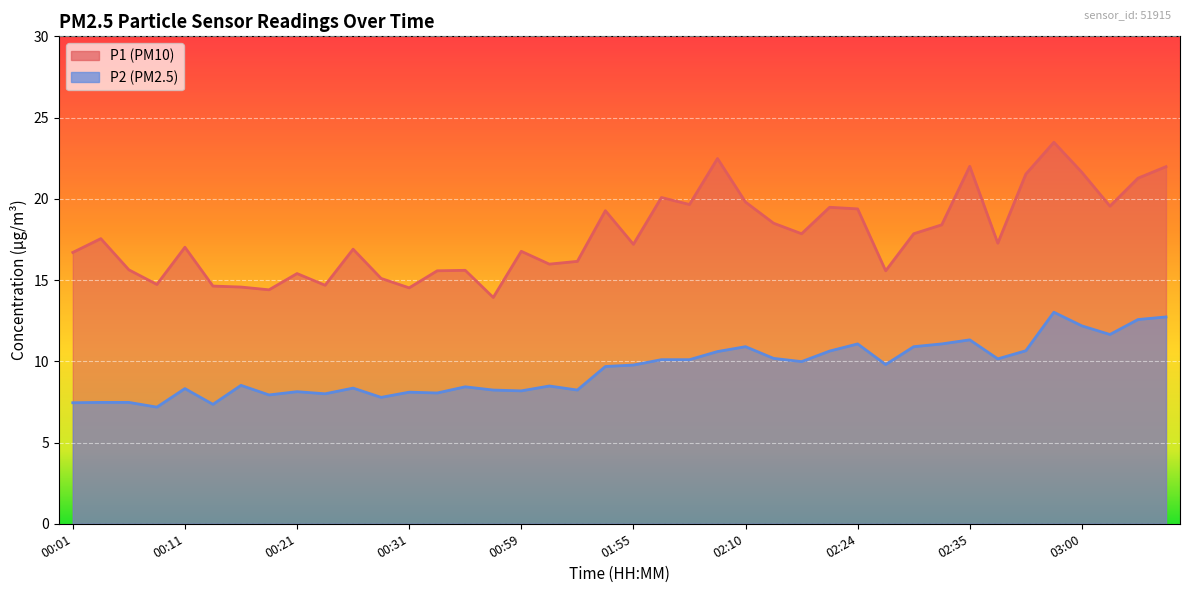

What is the label of the 7th point from the right?

02:38